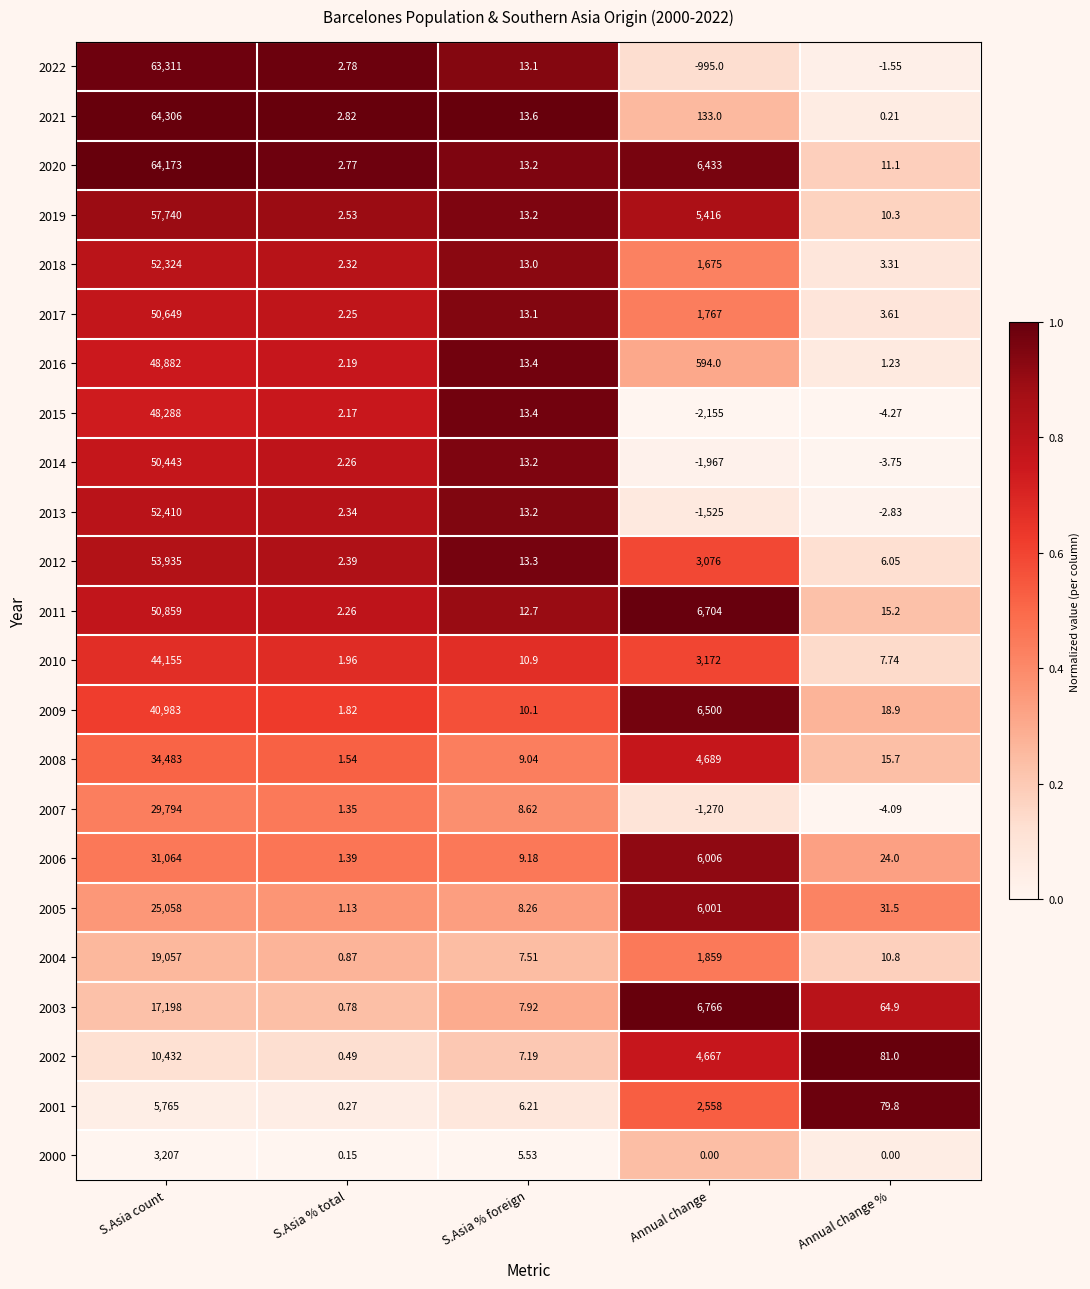

How many distinct data groups are displayed?

23